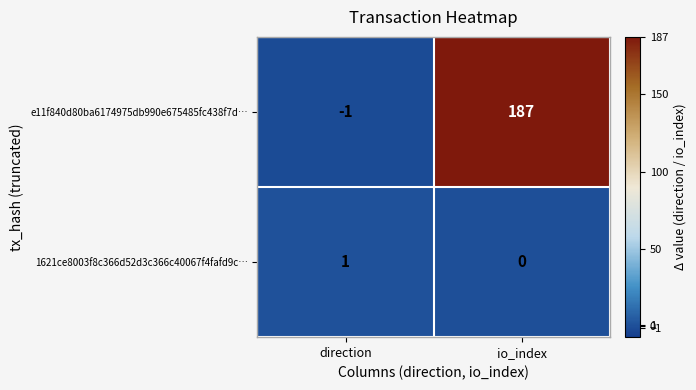

At which category is the sum across all series the highest?

io_index